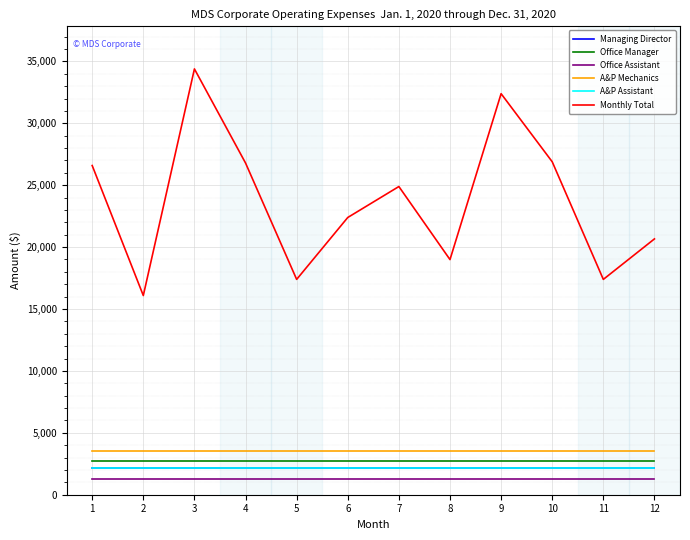

Is this an area chart (filled region under the line)?

No